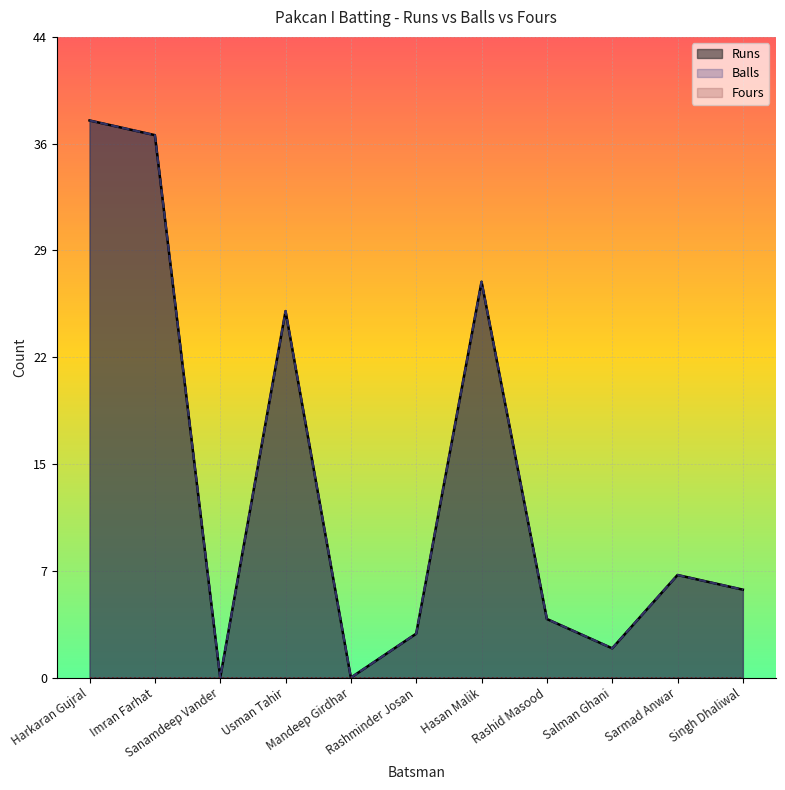

What is the label of the 5th point from the left?

Mandeep Girdhar